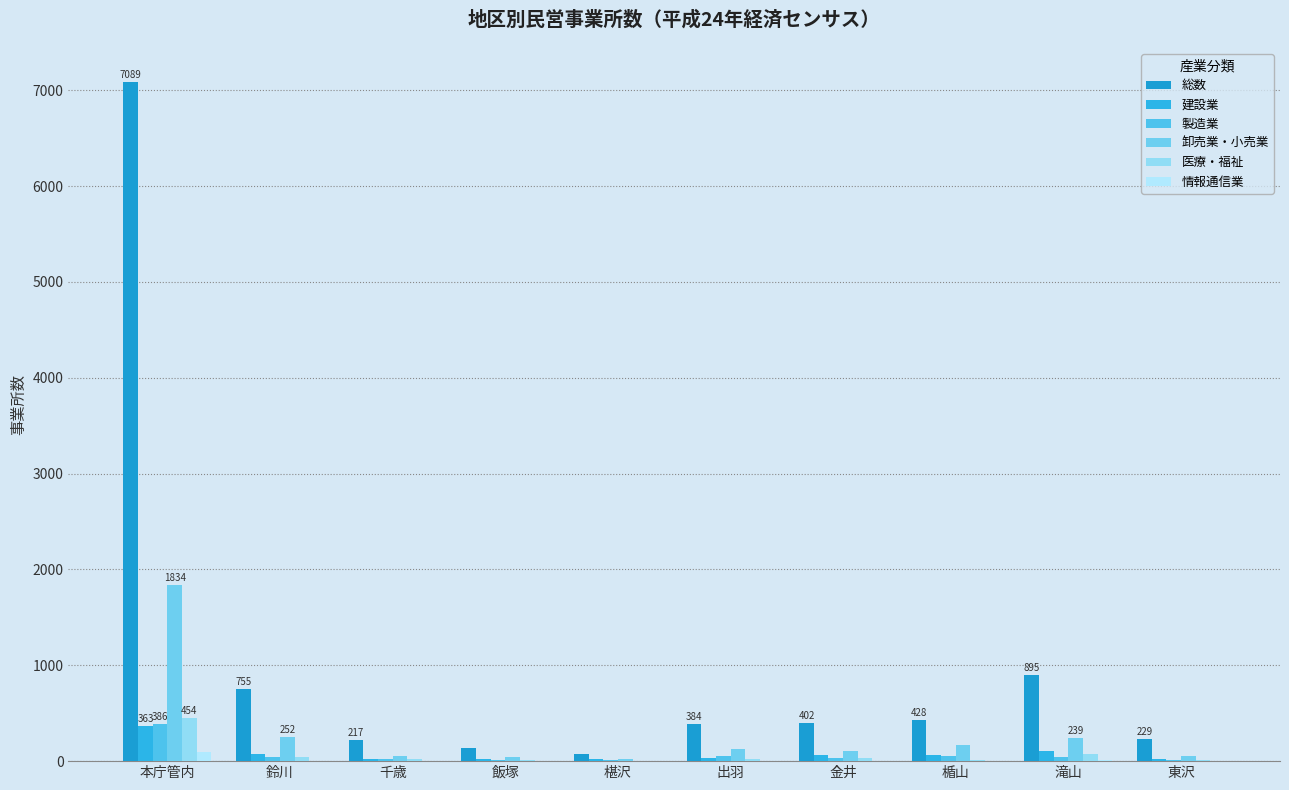

The 情報通信業 series shows 7 at 鈴川. True or false?

False